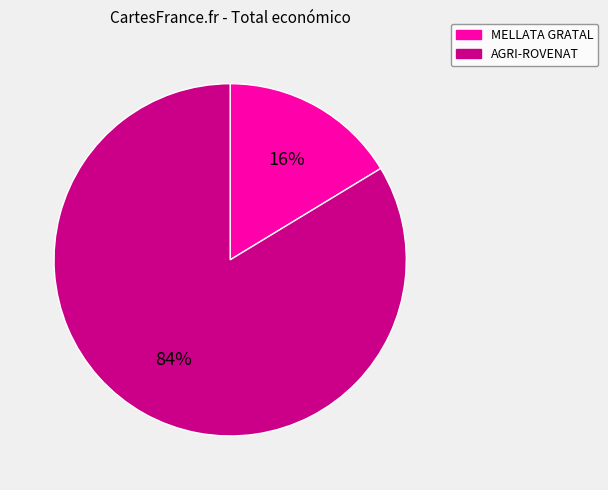

To the nearest percent, what is the average slice percentage?

50%